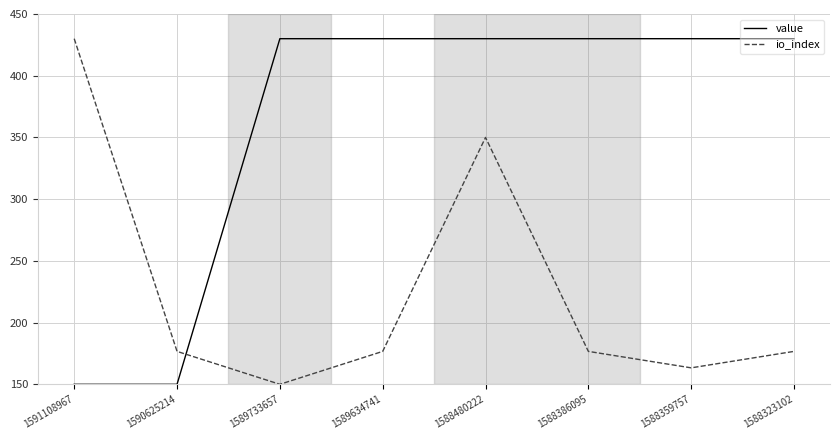

Which series ends up on top after the final intersection of io_index and value?

value